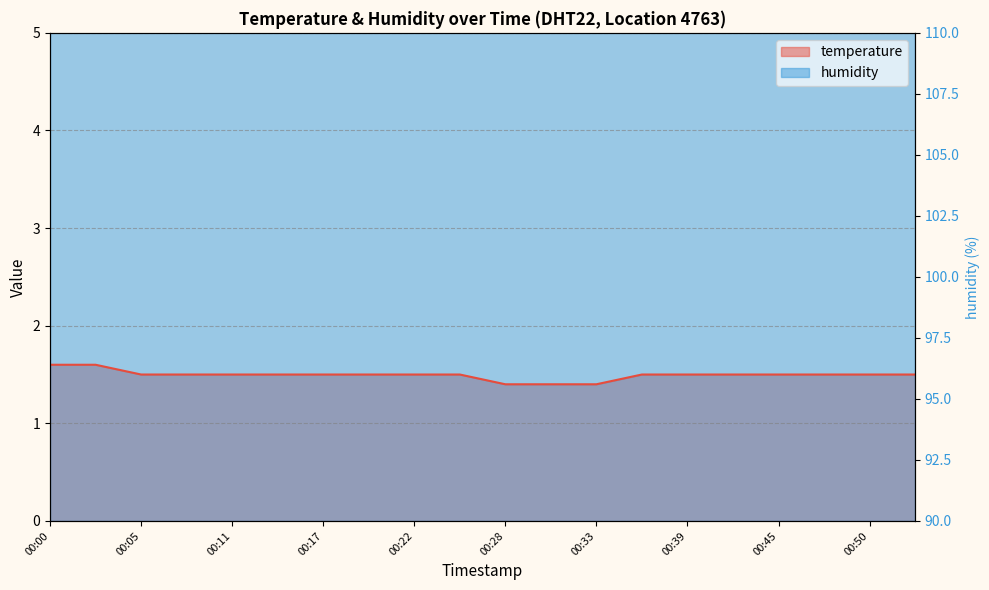

At which label is the value closest to 1?

00:28